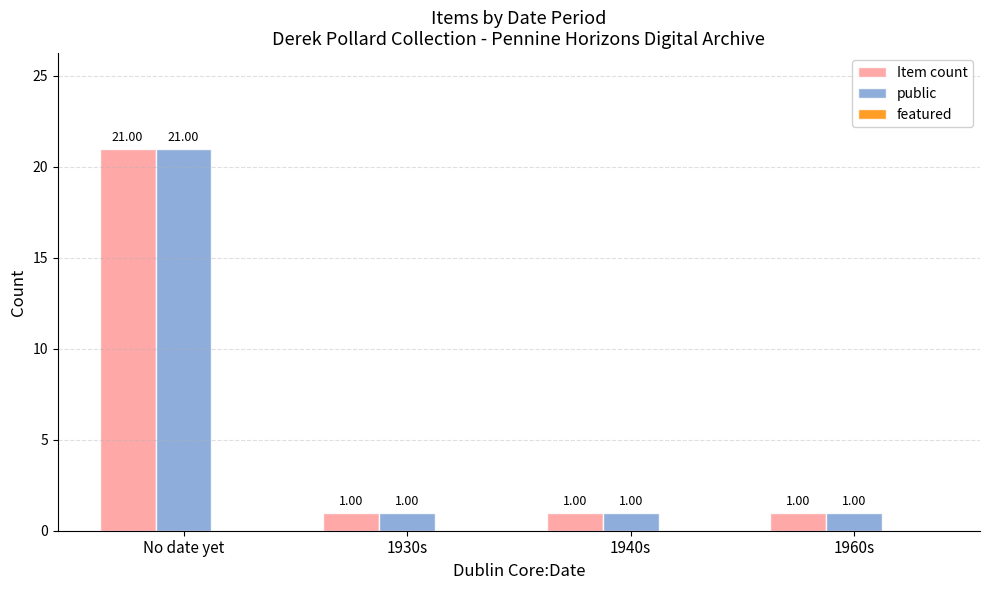

At which label does Item count reach its peak?

No date yet